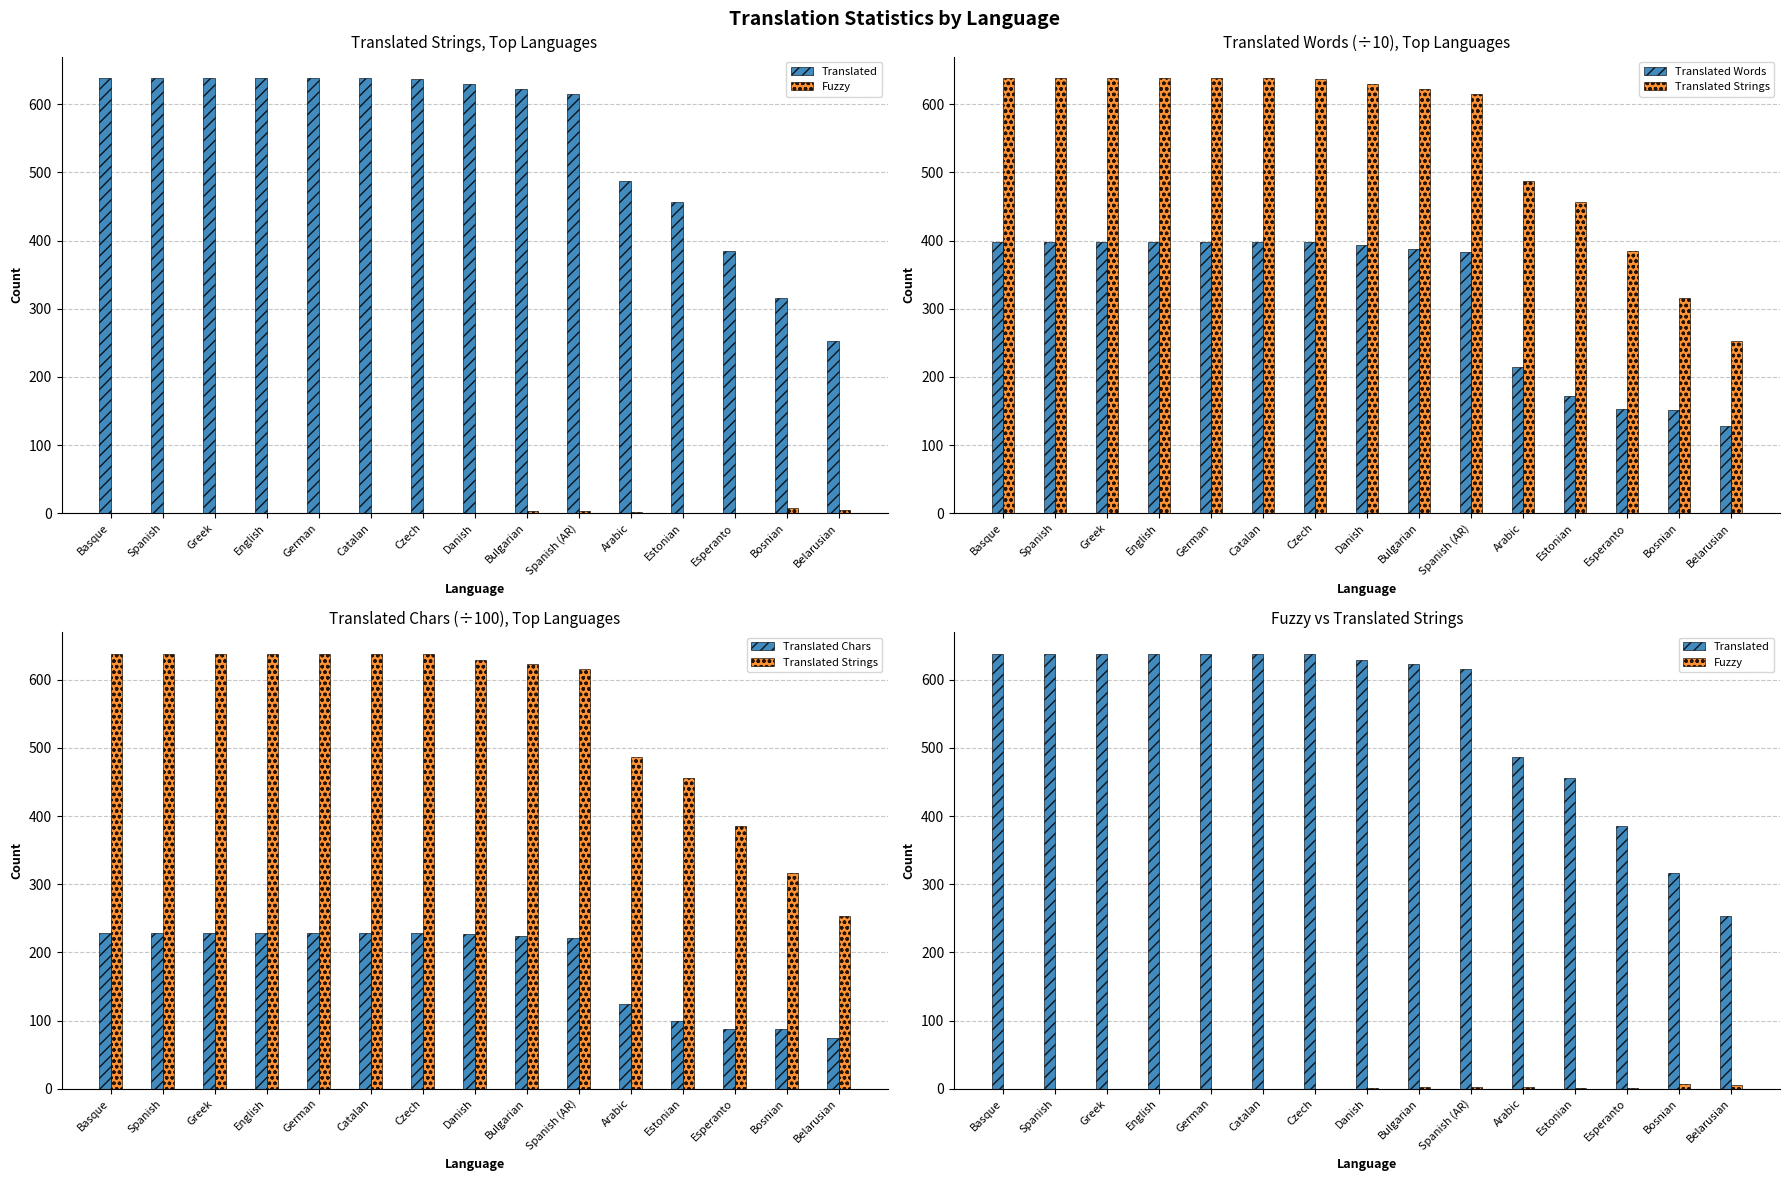

Reading left to right, extract all data points from this chart.

Translated: 638	638	638	638	638	638	637	629	623	615	487	456	385	316	253
Fuzzy: 0	0	0	0	0	0	0	1	3	3	2	1	1	7	5
Translated Words: 398	398	398	398	398	398	398	394	388	383	215	172	153	151	128
Translated Strings: 638	638	638	638	638	638	637	629	623	615	487	456	385	316	253
Translated Chars: 229	229	229	229	229	229	229	227	224	221	124	99	87	87	74